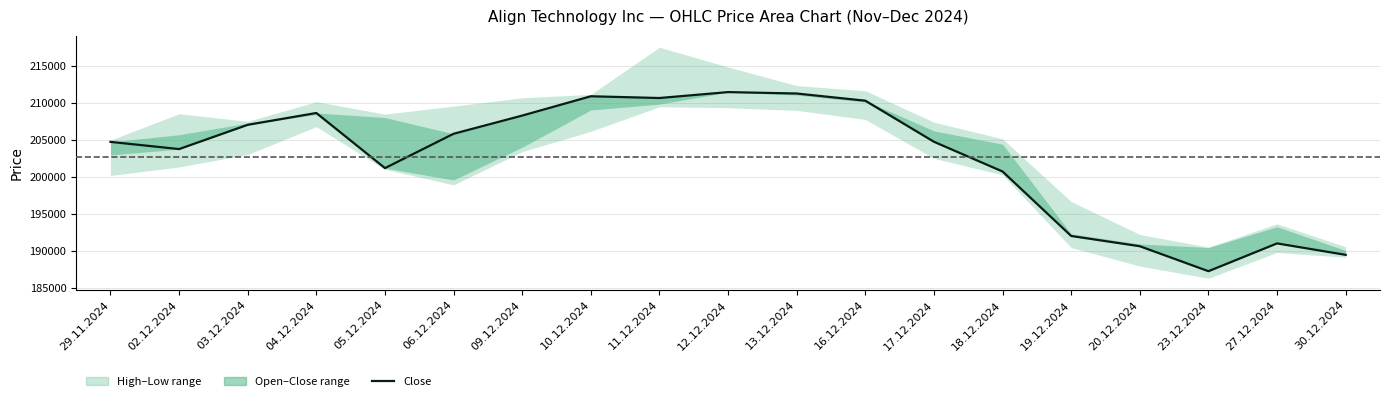

How many points are lower than both their immediate neighbors (excluding endpoints)?

4